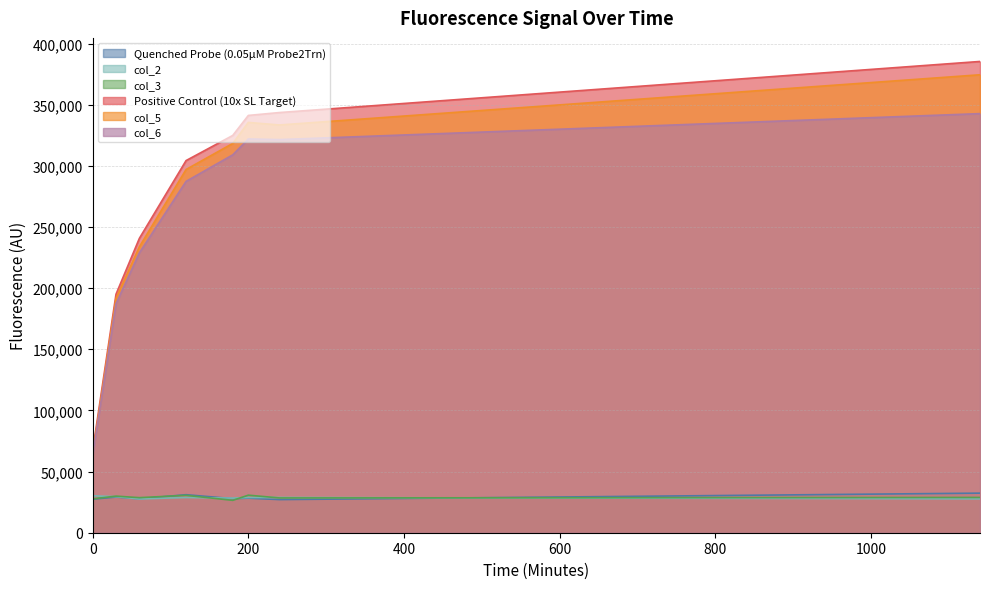

What is the highest value of the Quenched Probe (0.05μM Probe2Trn) series?

32370